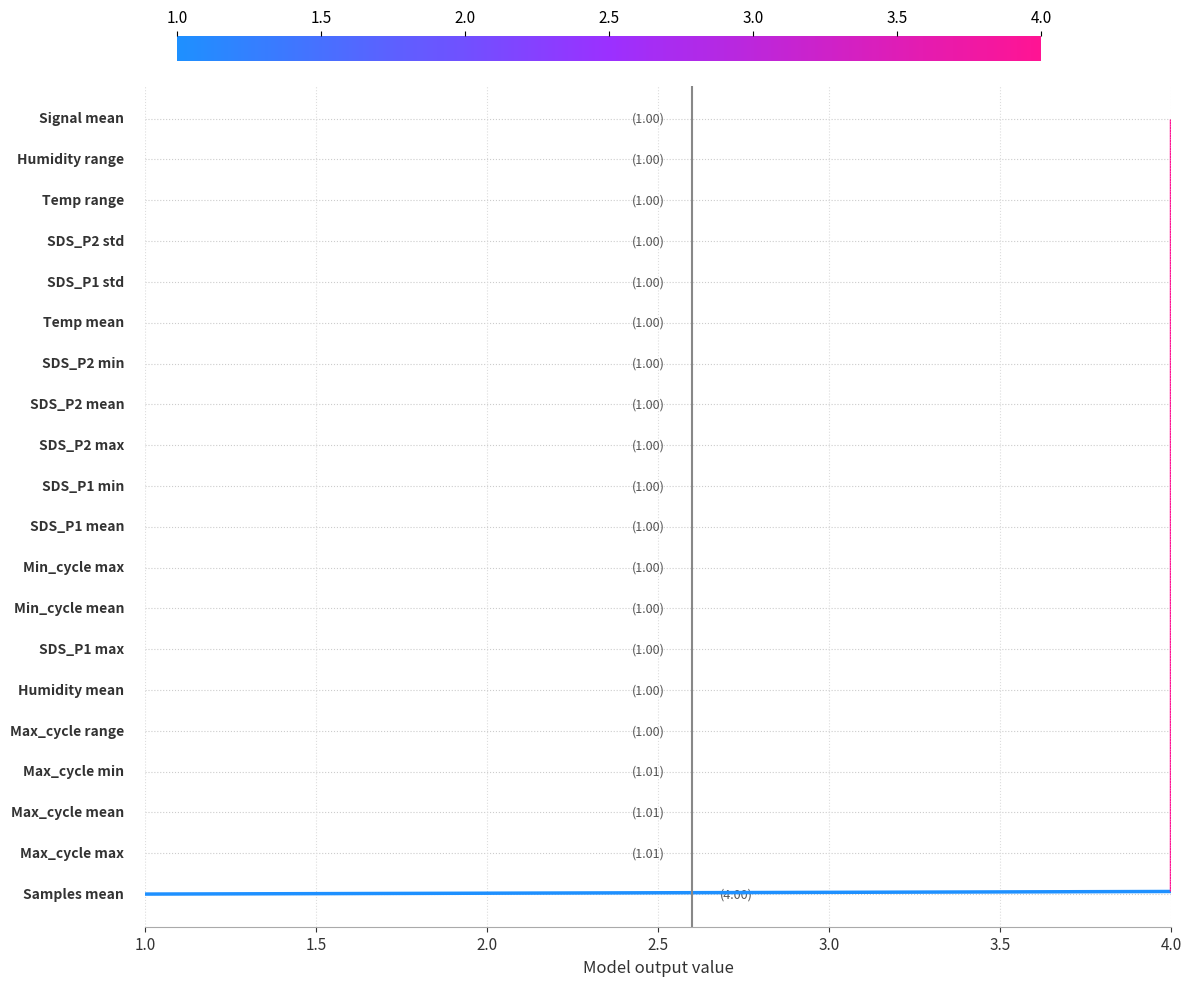

What is the maximum value shown in the chart?

4.0